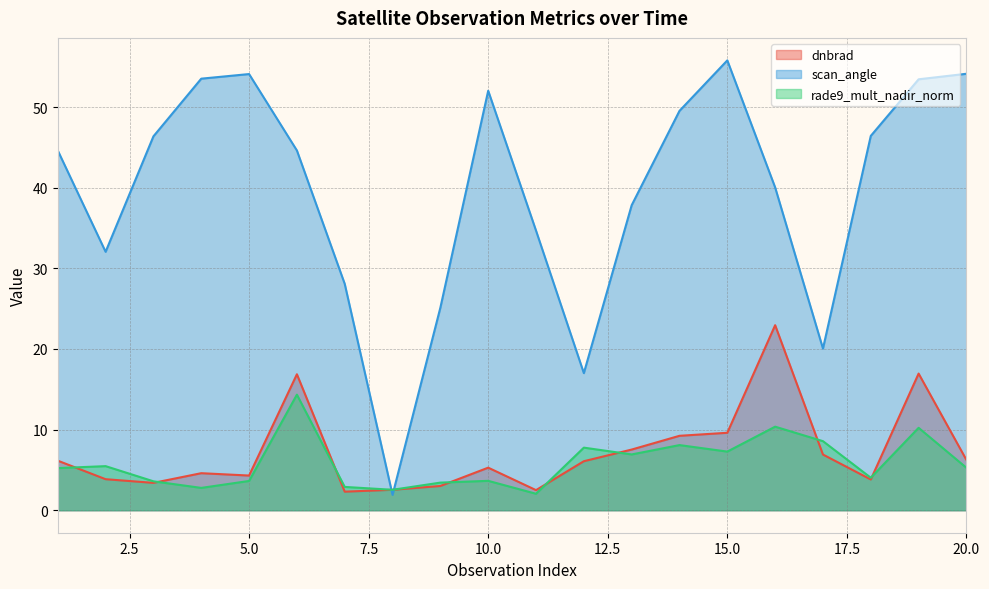

What is the difference between the maximum and second lowest values in the scan_angle series?

38.8